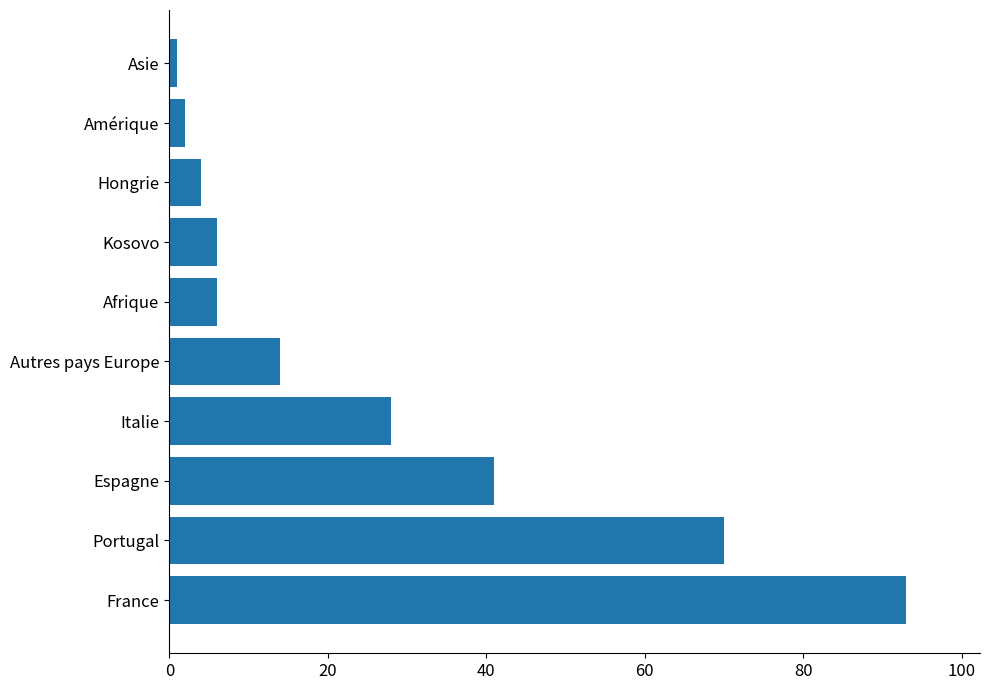

What is the sum of all values?

265